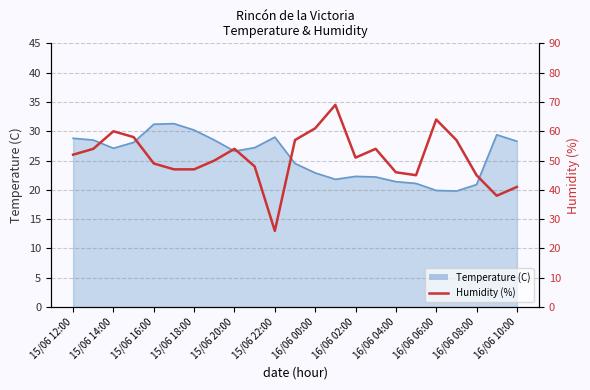

Reading left to right, extract all data points from this chart.

52	54	60	58	49	47	47	50	54	48	26	57	61	69	51	54	46	45	64	57	45	38	41